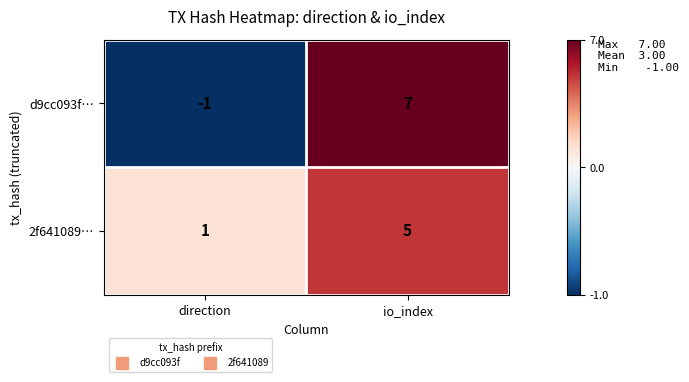

What is the difference between the highest and lowest values at io_index?

2